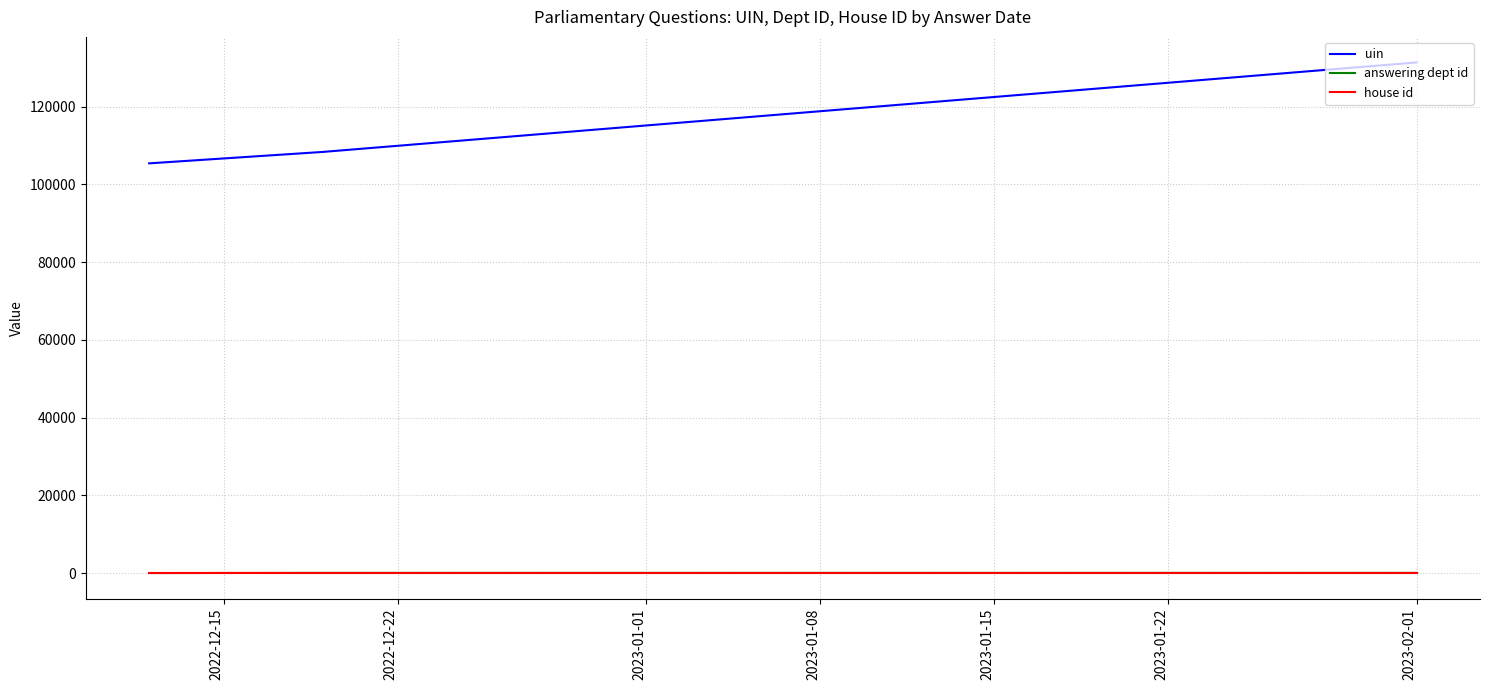

Does the chart display data point markers on the line(s)?

No